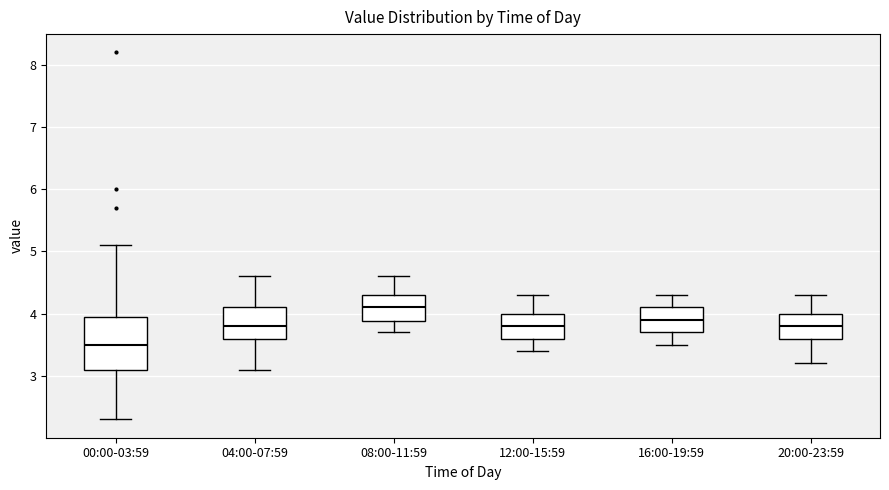

Reading left to right, transcribe this box plot: for each box, give where its median line is, the range the box spans, and where its two whiskers end, as read against the y-axis. The values are not printed on the chart, so give them approximately, as read against the axis.

00:00-03:59: median 3.5, box 3.1 to 4.0, whiskers 2.3 to 5.1
04:00-07:59: median 3.8, box 3.6 to 4.1, whiskers 3.1 to 4.6
08:00-11:59: median 4.1, box 3.9 to 4.3, whiskers 3.7 to 4.6
12:00-15:59: median 3.8, box 3.6 to 4.0, whiskers 3.4 to 4.3
16:00-19:59: median 3.9, box 3.7 to 4.1, whiskers 3.5 to 4.3
20:00-23:59: median 3.8, box 3.6 to 4.0, whiskers 3.2 to 4.3